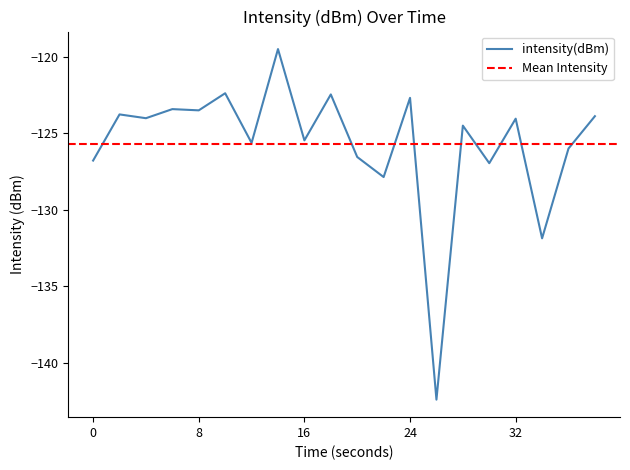

Reading left to right, what are all the values shown in this chart?

0=-126.8	2=-123.8	4=-124.0	6=-123.4	8=-123.5	10=-122.4	12=-125.6	14=-119.5	16=-125.5	18=-122.5	20=-126.5	22=-127.9	24=-122.7	26=-142.4	28=-124.5	30=-127.0	32=-124.0	34=-131.9	36=-126.0	38=-123.9